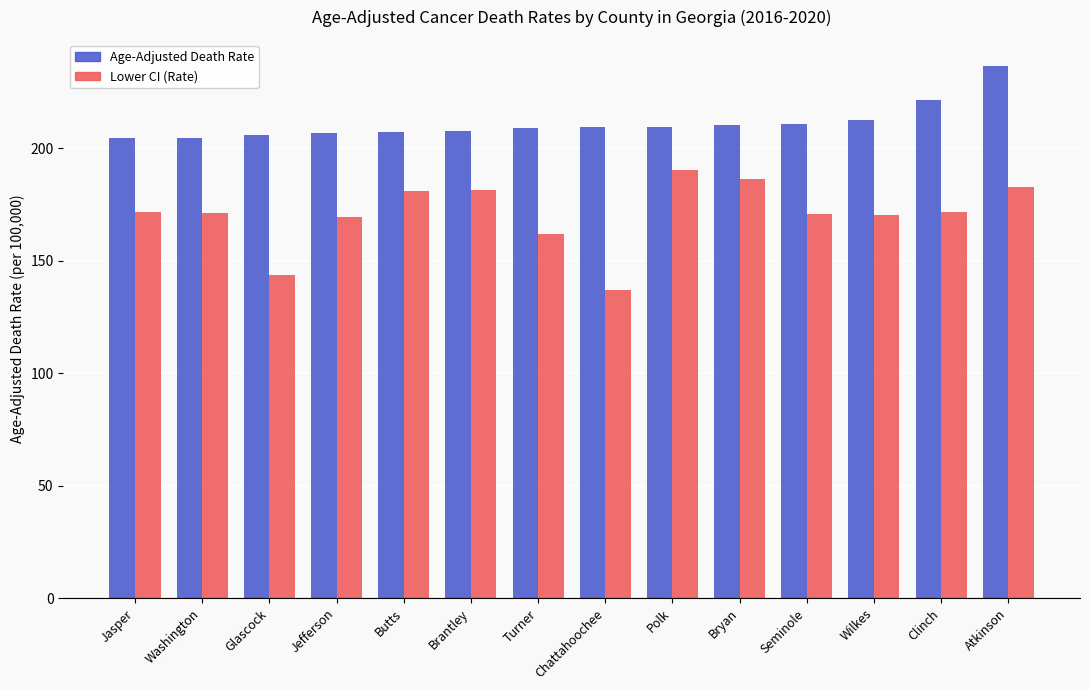

What is the difference between the maximum and minimum values in the Age-Adjusted Death Rate series?

31.6